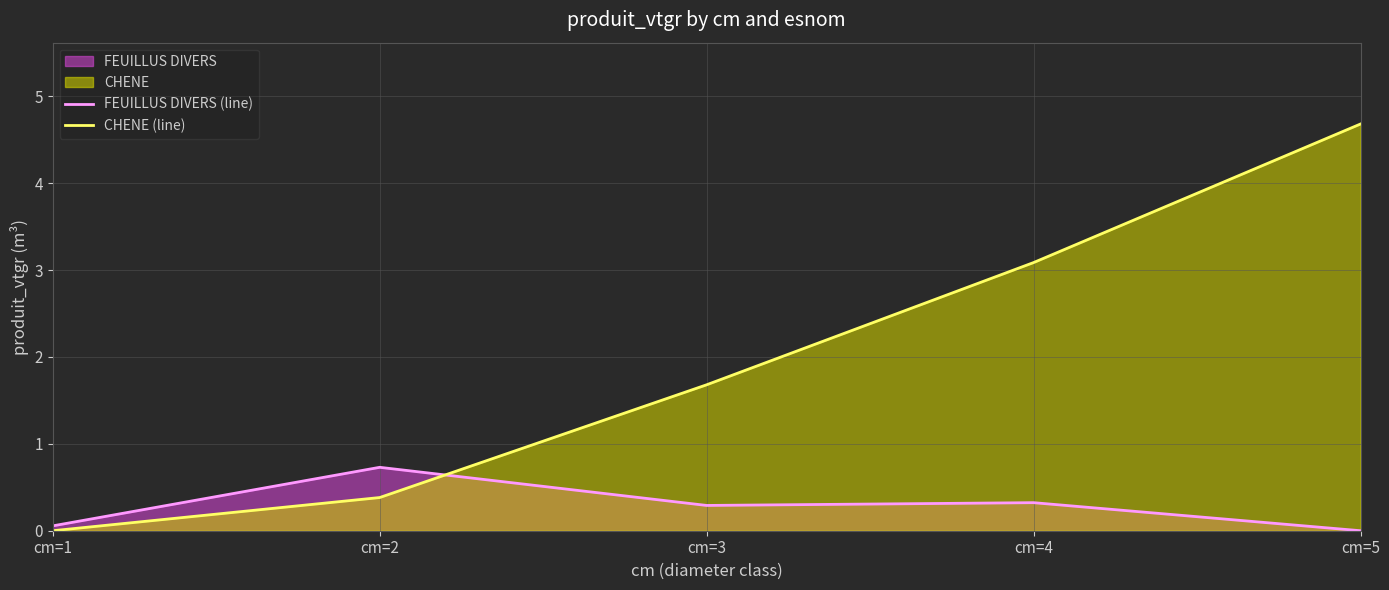

Reading right to left, transcribe all the data shown in this chart.

FEUILLUS DIVERS (line): cm=5=0.0	cm=4=0.3	cm=3=0.3	cm=2=0.7	cm=1=0.1
CHENE (line): cm=5=4.7	cm=4=3.1	cm=3=1.7	cm=2=0.4	cm=1=0.0